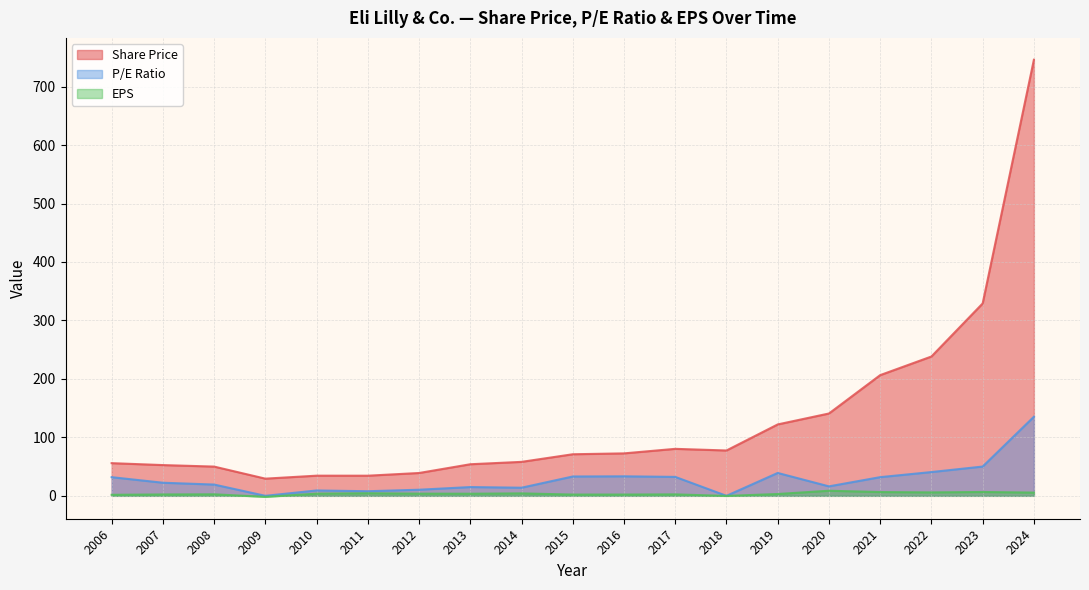

Which series has the widest spread of values?

Share Price